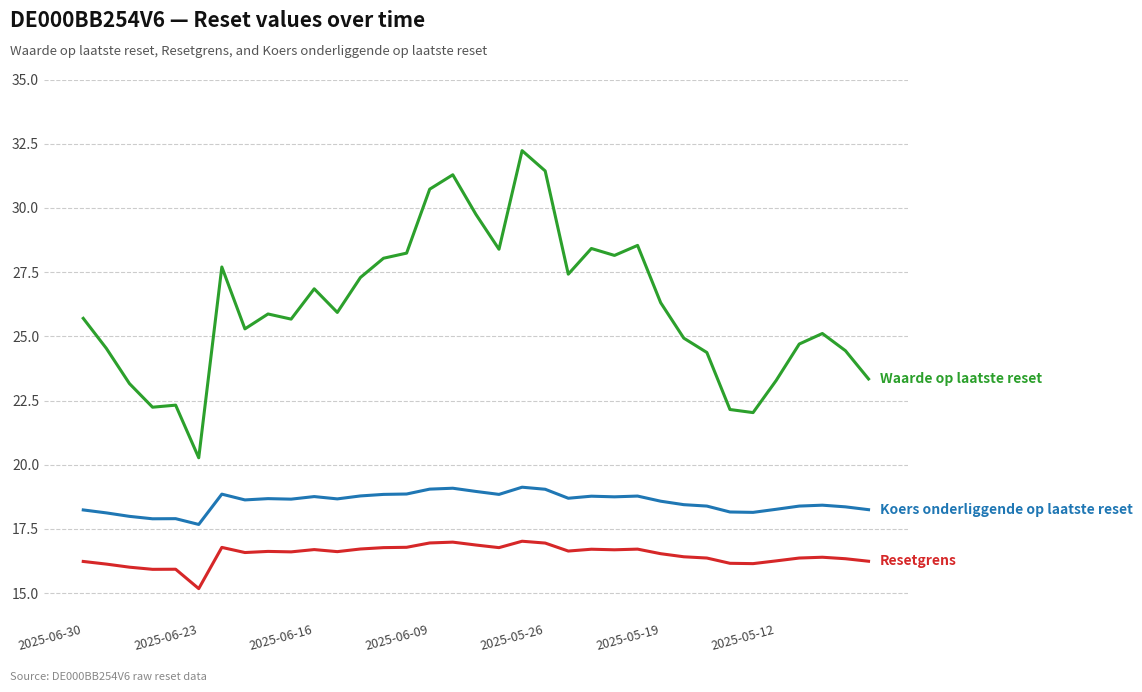

What is the smallest value displayed?

15.2